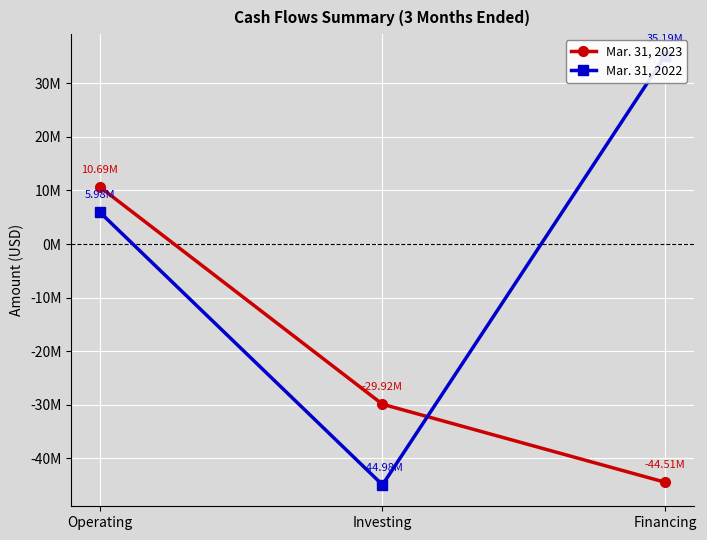

Which has a higher value, Investing or Financing?

Investing